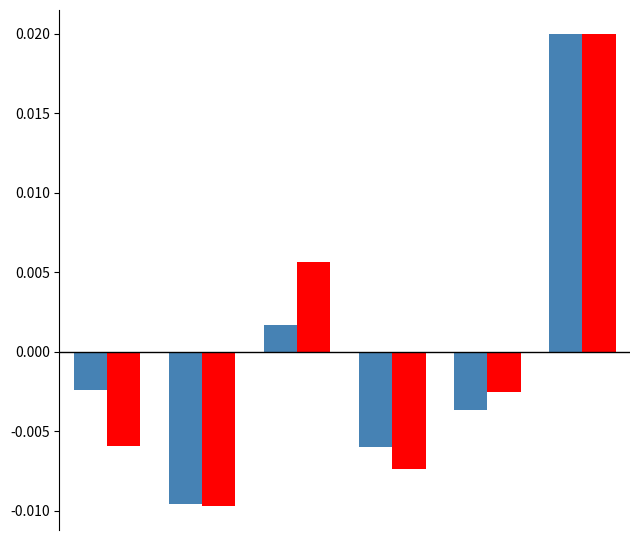

How many series are shown in this chart?

2